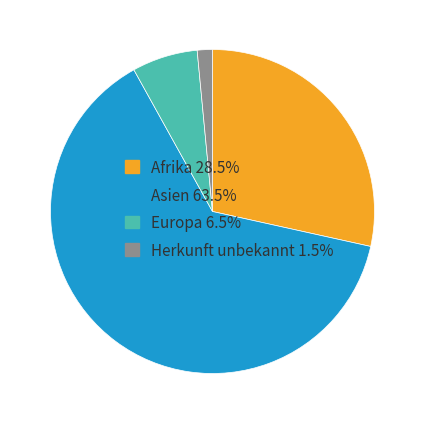

The Europa slice represents 7% of the pie. True or false?

True